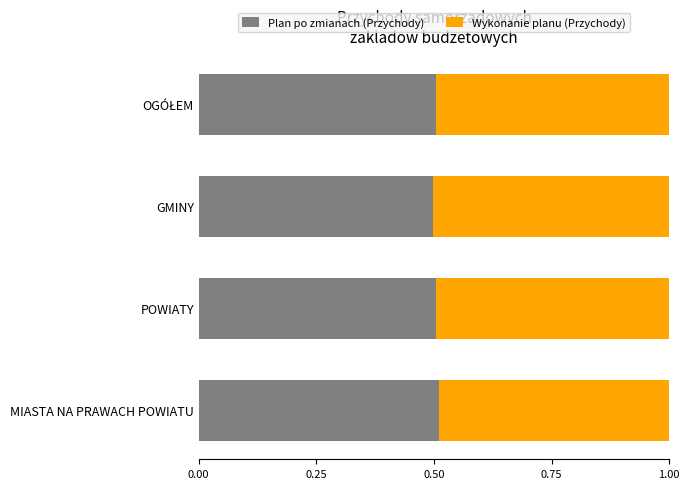

Is it true that Plan po zmianach (Przychody) equals 0.5 at POWIATY?

True